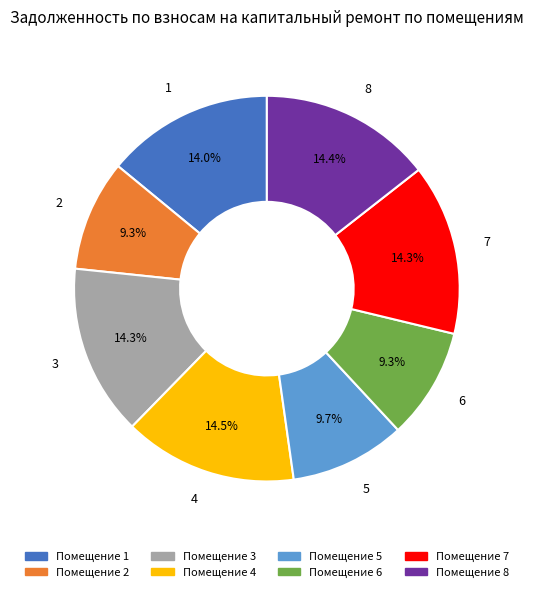

Is the sum of 6 and 7 greater than half?

No